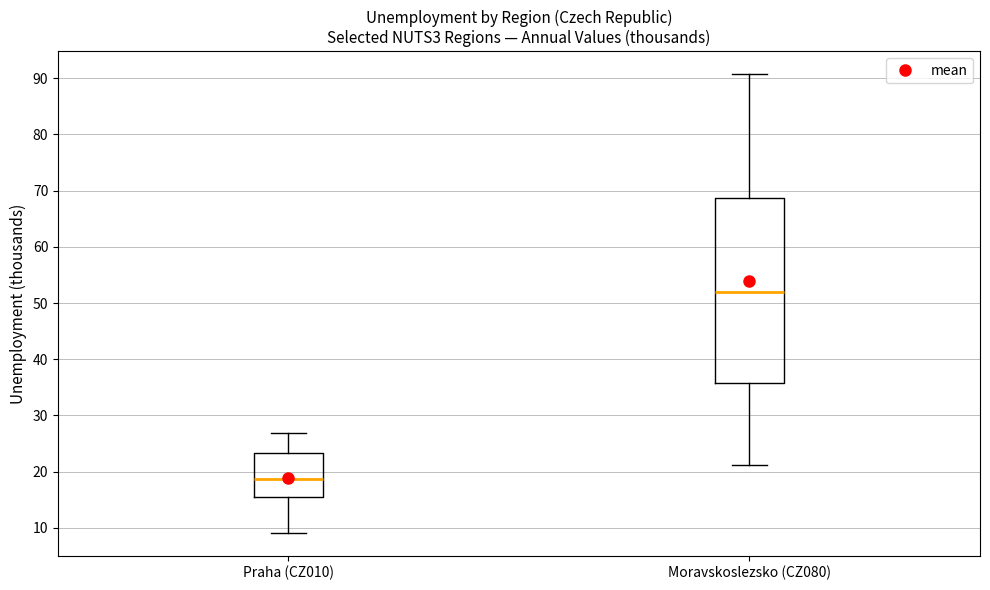

Which box is the tallest, from its lower edge to its upper edge?

Moravskoslezsko (CZ080)